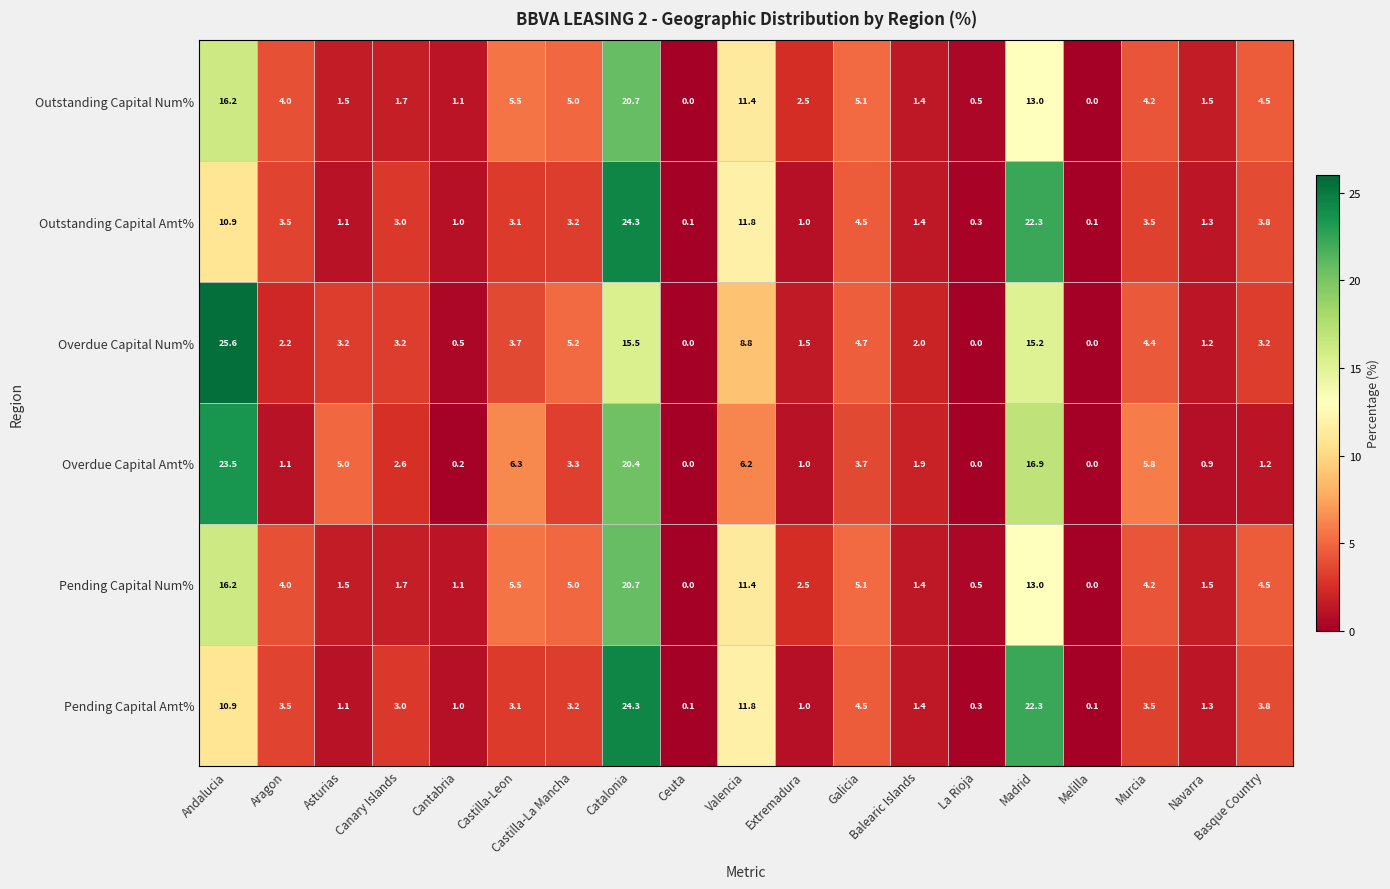

The value of Outstanding Capital Num% at La Rioja is 0.7. True or false?

False